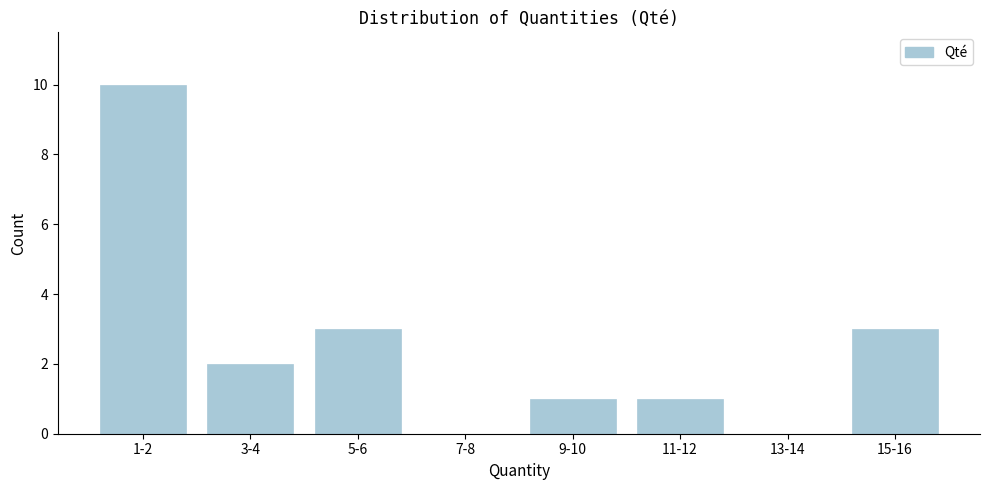

Reading right to left, extract all data points from this chart.

15-16=3	13-14=0	11-12=1	9-10=1	7-8=0	5-6=3	3-4=2	1-2=10